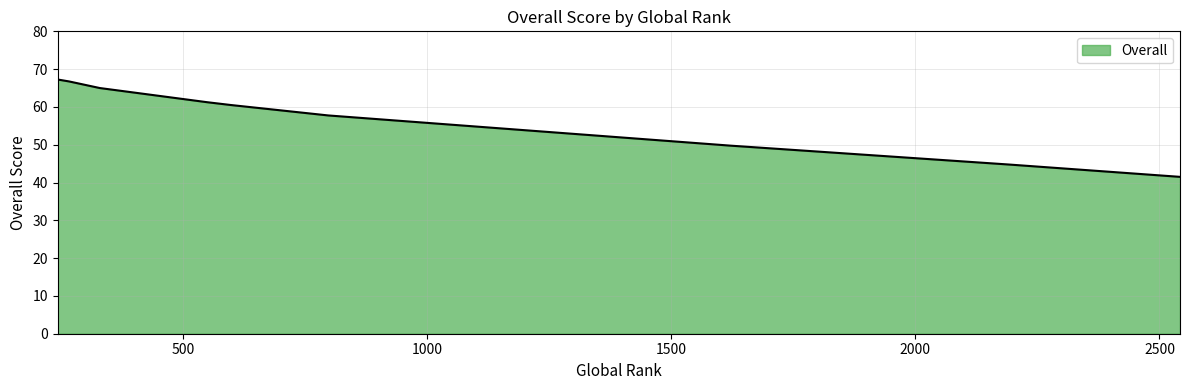

What is the maximum value shown in the chart?

67.2